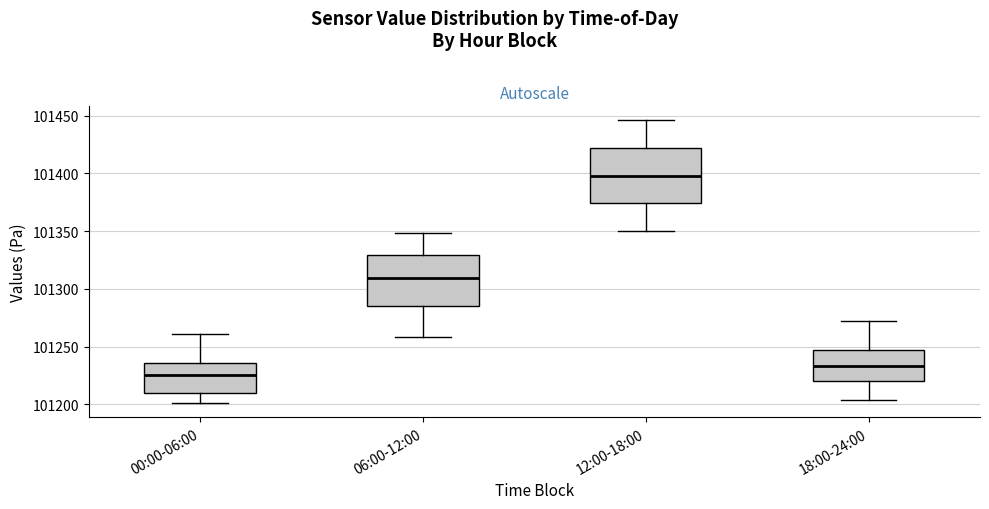

Where is the lower edge of the box for 00:00-06:00 on the y-axis? The values are not printed on the chart, so give them approximately, as read against the axis.

101210